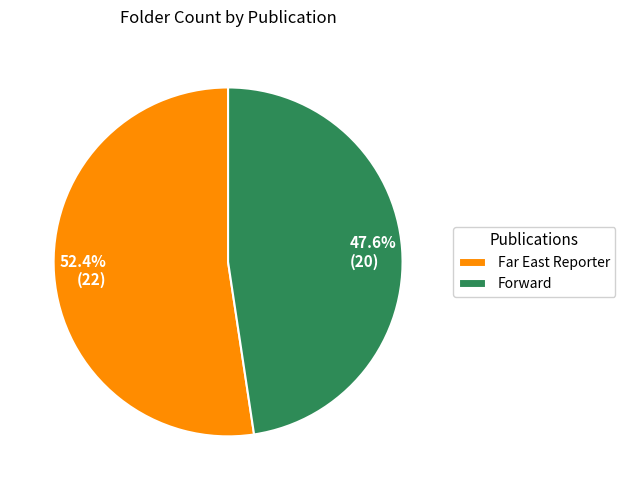

Count the number of slices in the pie.

2